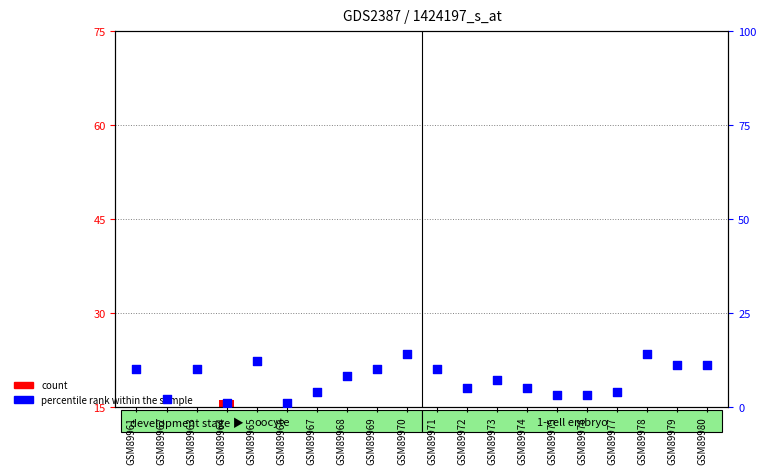

Which series reaches the minimum Y coordinate?

C1 (count)